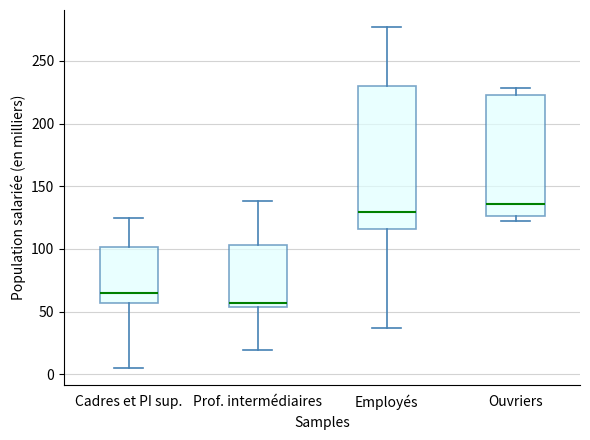

Where is the upper edge of the box for Ouvriers on the y-axis? The values are not printed on the chart, so give them approximately, as read against the axis.

220